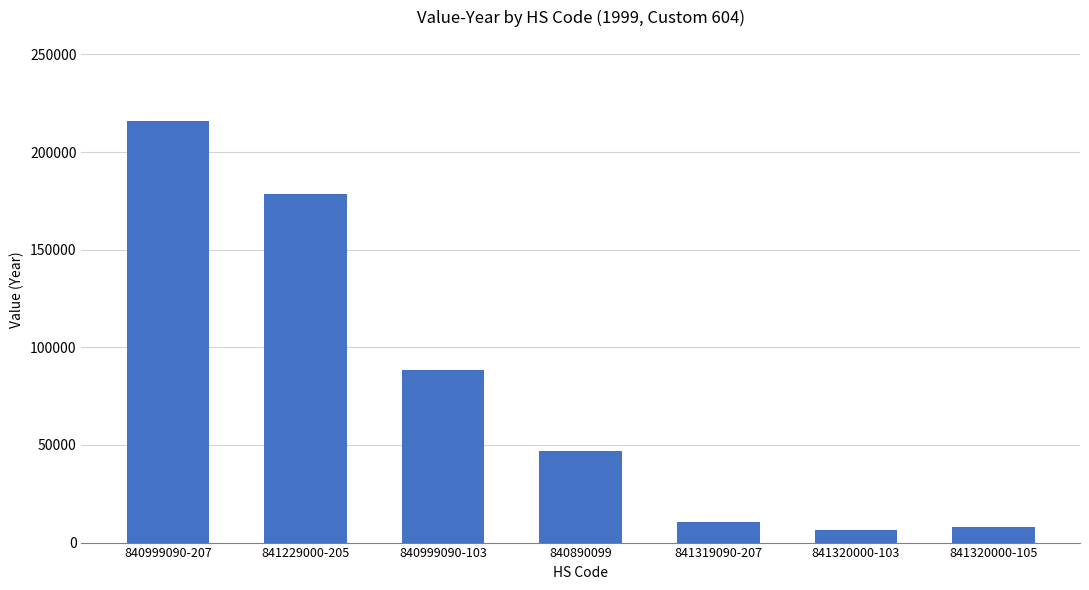

Is it true that the value at 841319090-207 is 10574?

True